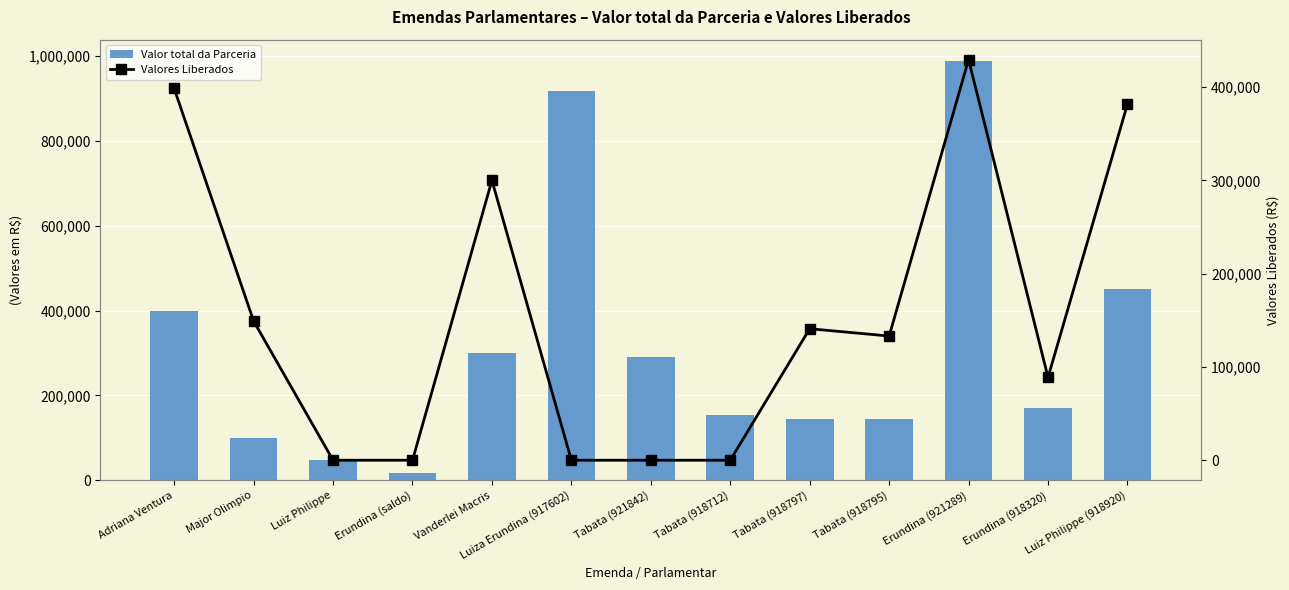

At which category is the sum across all series the highest?

Erundina (921289)